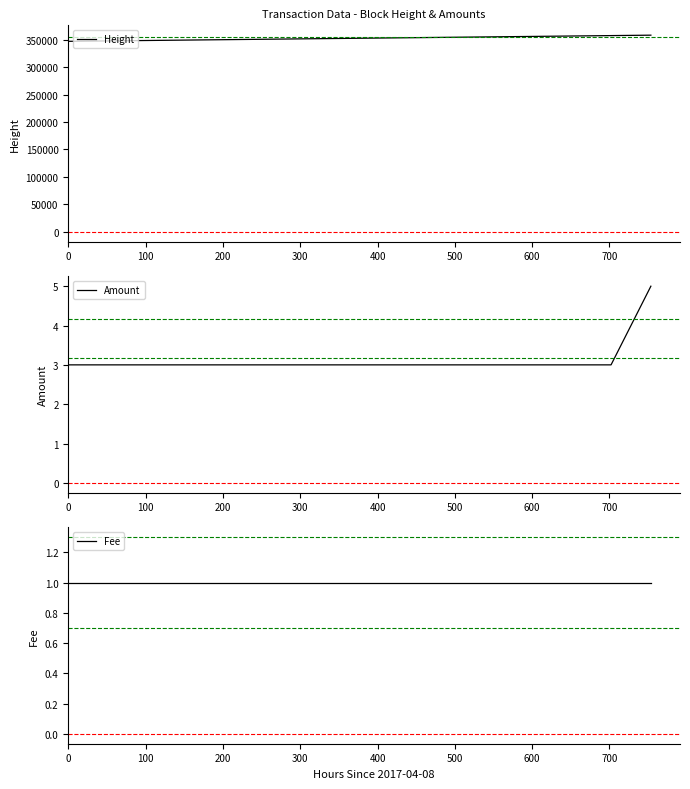

Is the value of Amount at 100 greater than the value of Height at 100?

No